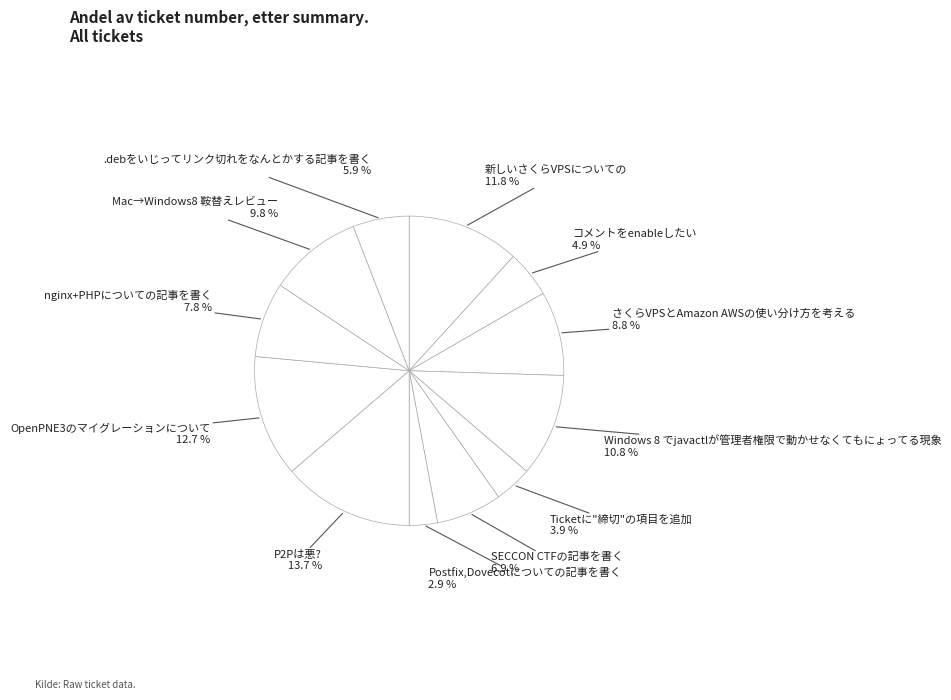

What is the smallest slice in the pie chart?

Postfix,Dovecotについての記事を書く